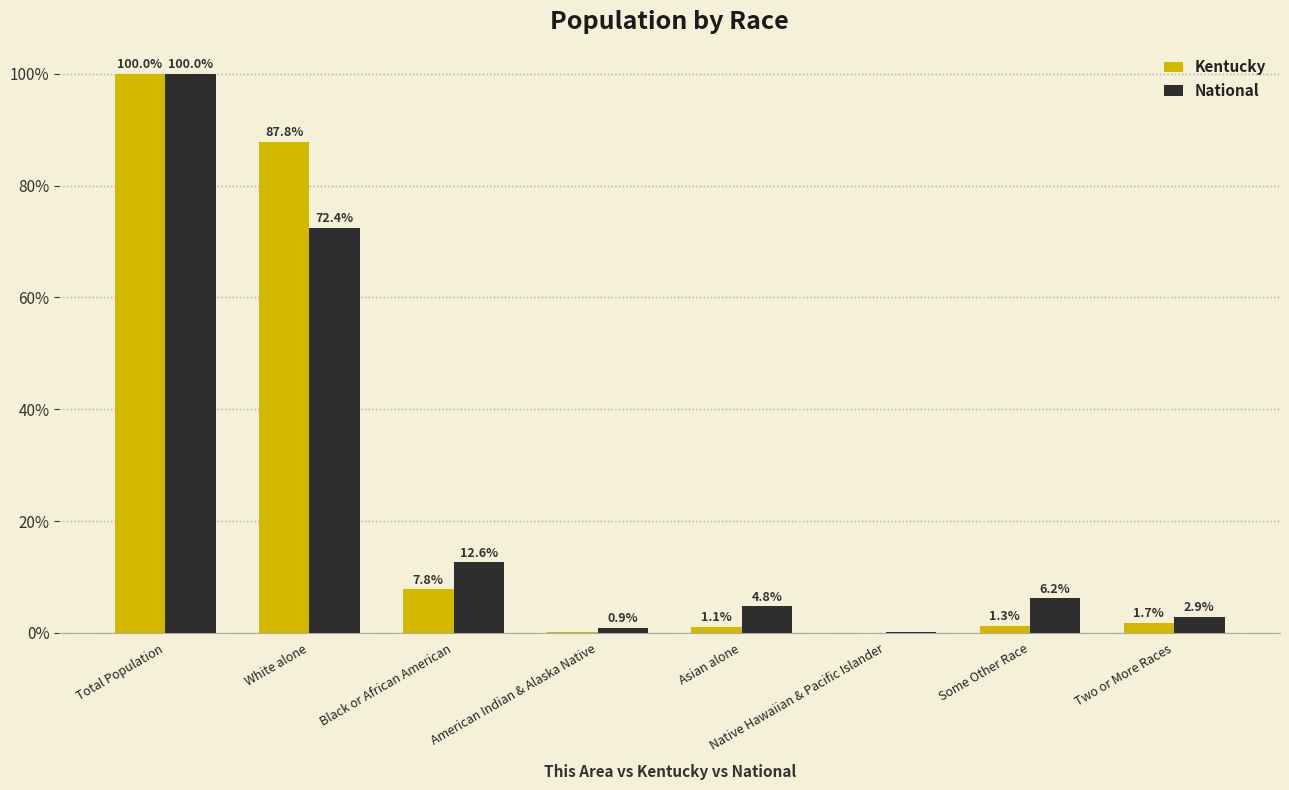

At which label is Kentucky closest to 50?

White alone